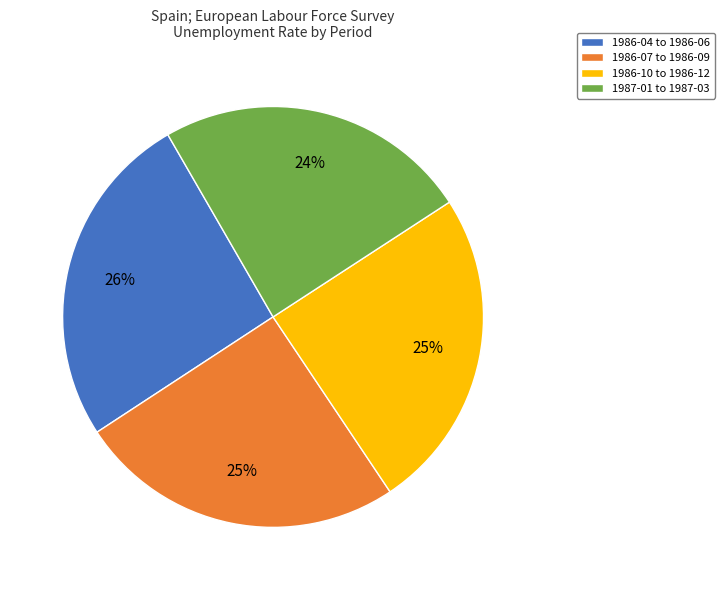

Does any single category account for the majority?

No